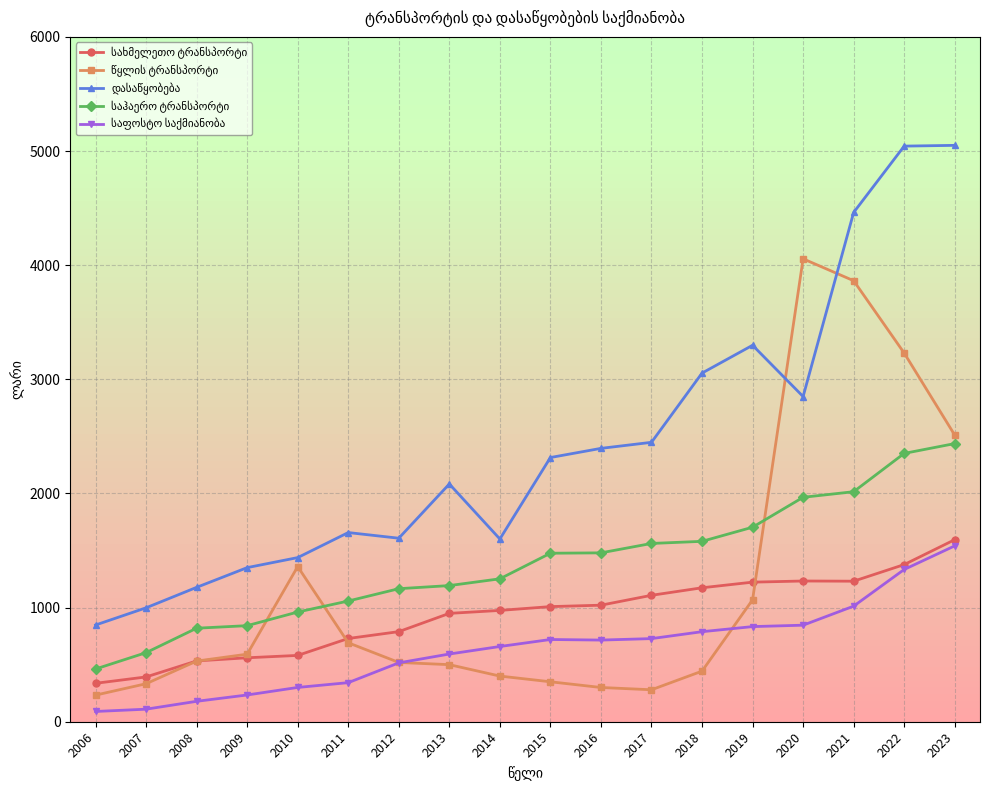

What is the smallest value displayed?

89.9